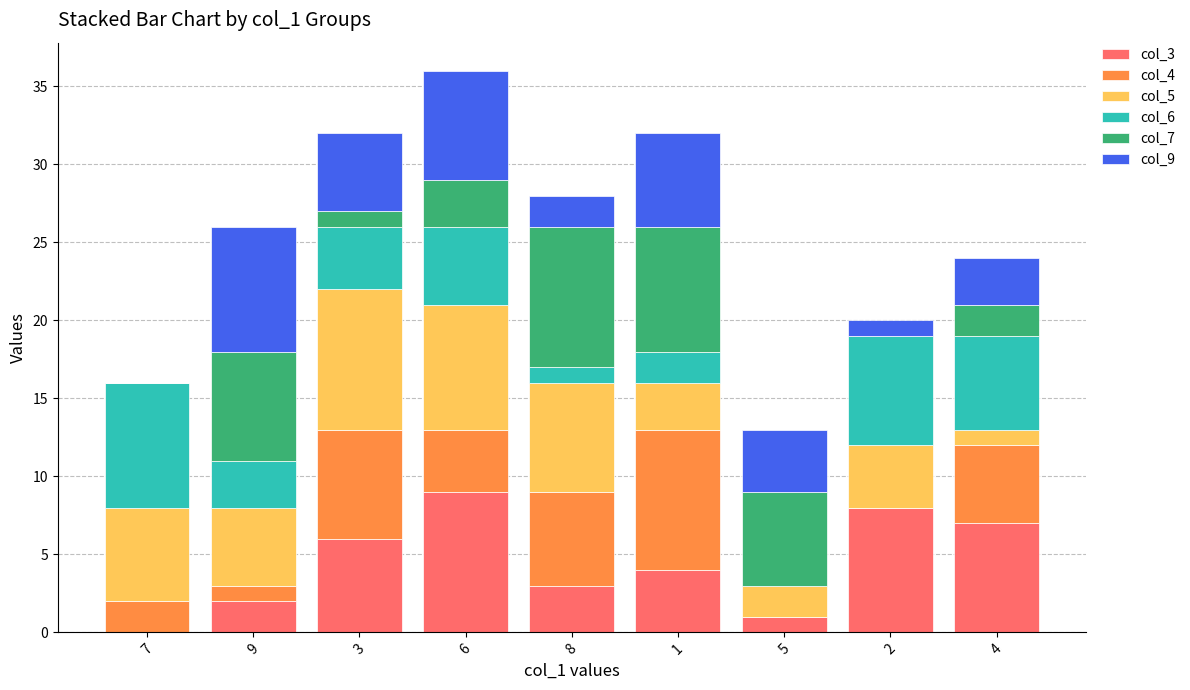

What is the label of the 3rd bar from the left?

3